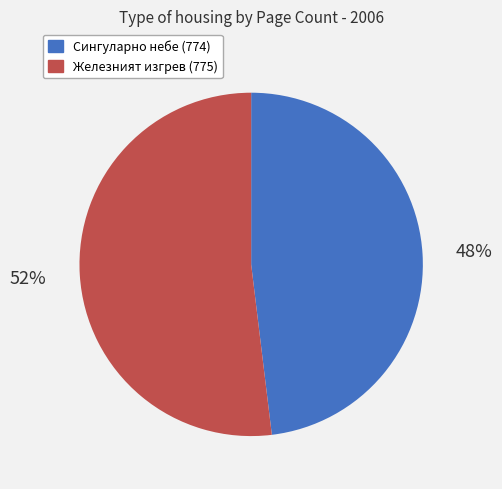

What is the largest slice in the pie chart?

Железният изгрев (775)